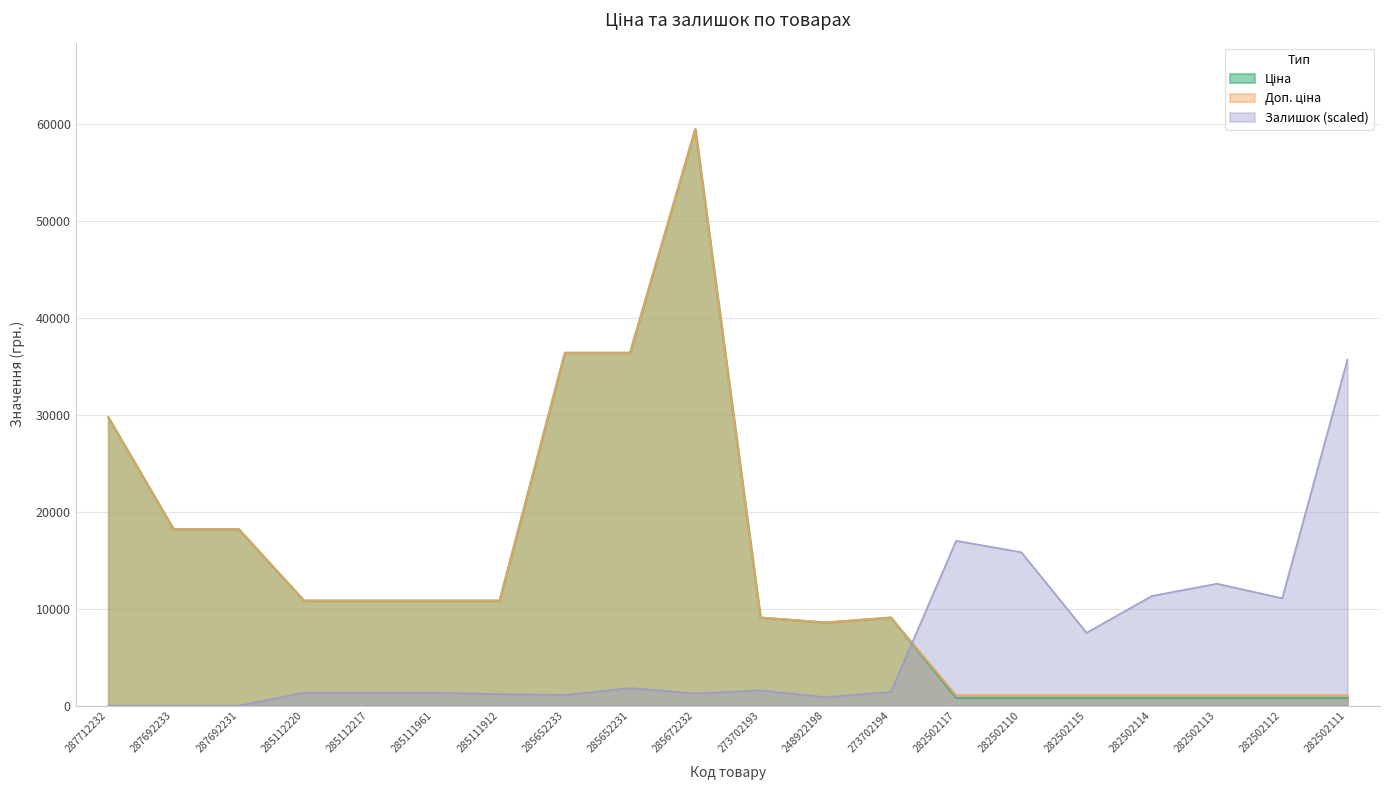

What is the maximum value shown in the chart?

59523.0